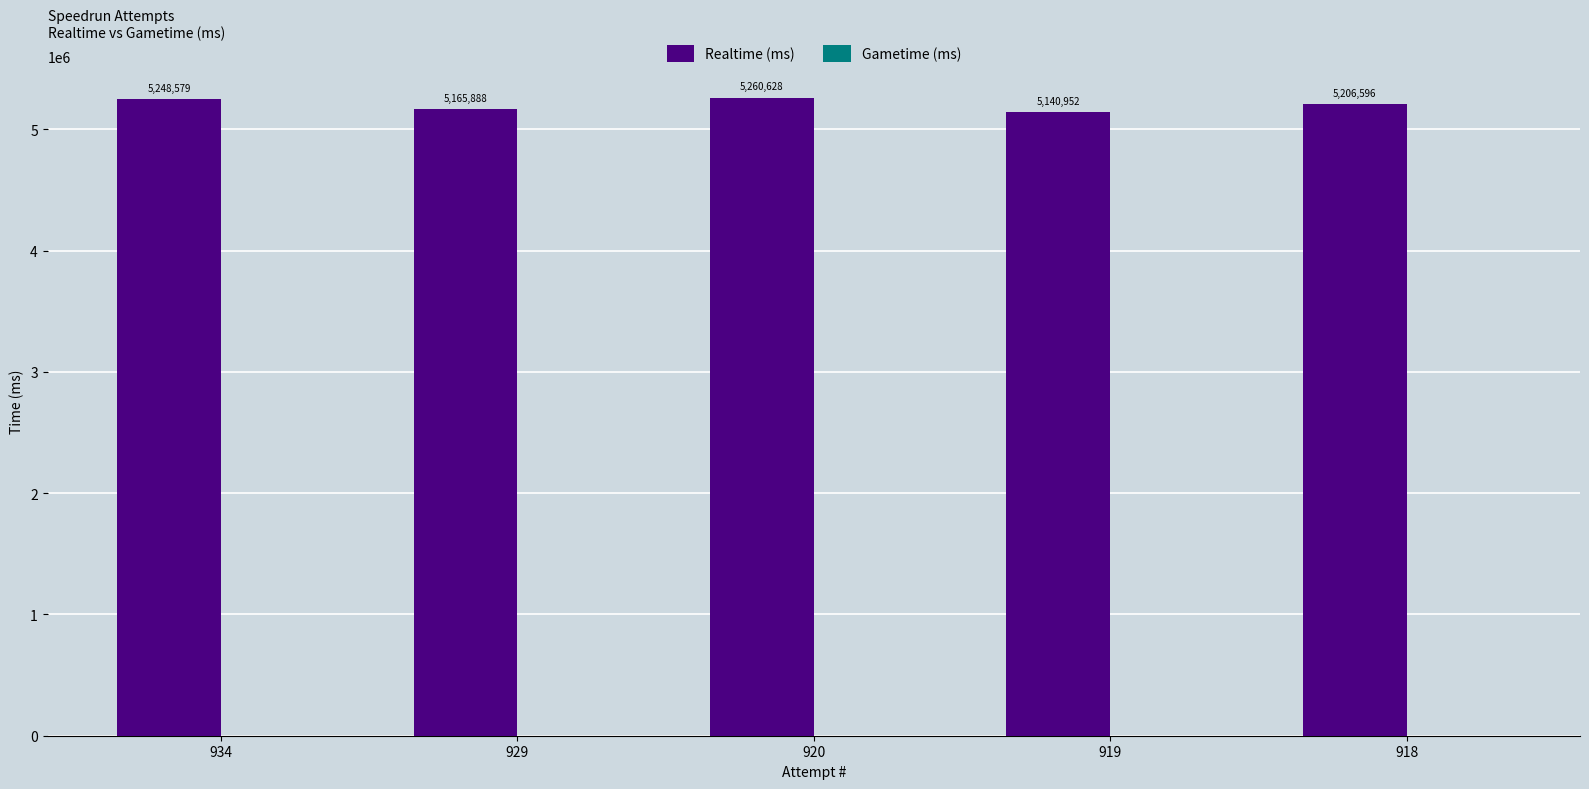

Between 920 and 929, which is larger?

920